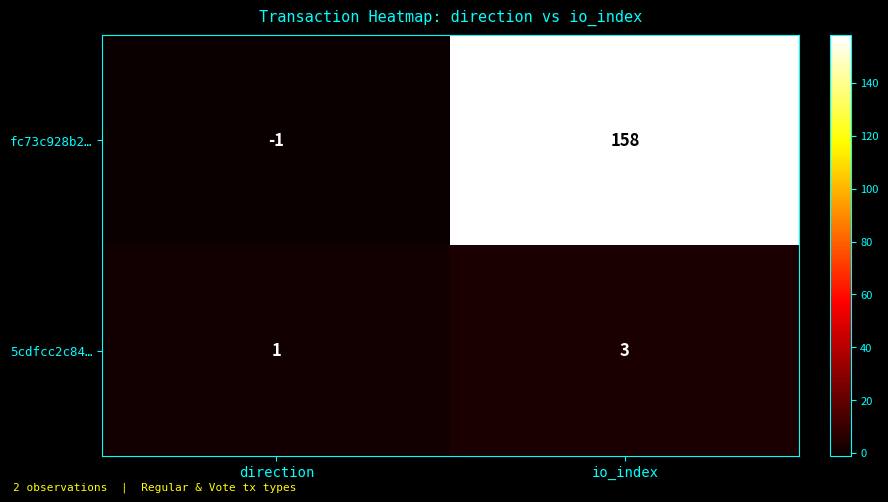

What is the sum of the fc73c928b2… values at io_index and direction?

157